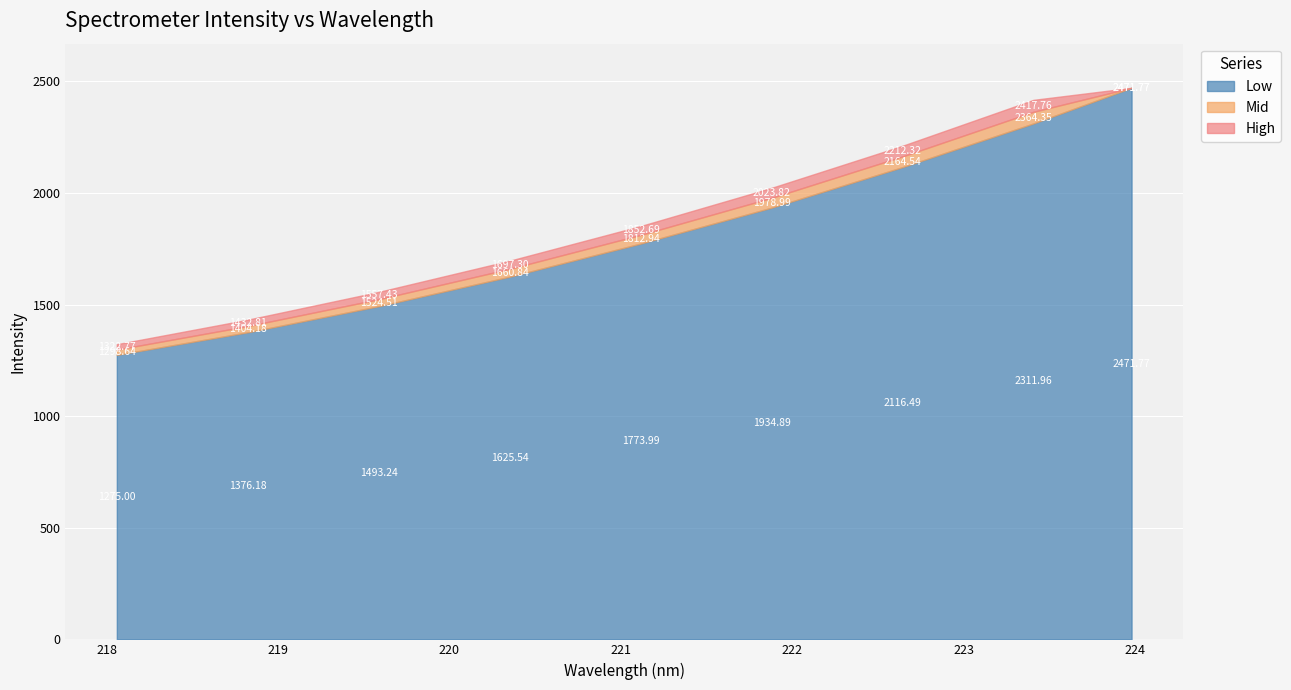

At which label is Mid closest to 1885?

221.1174